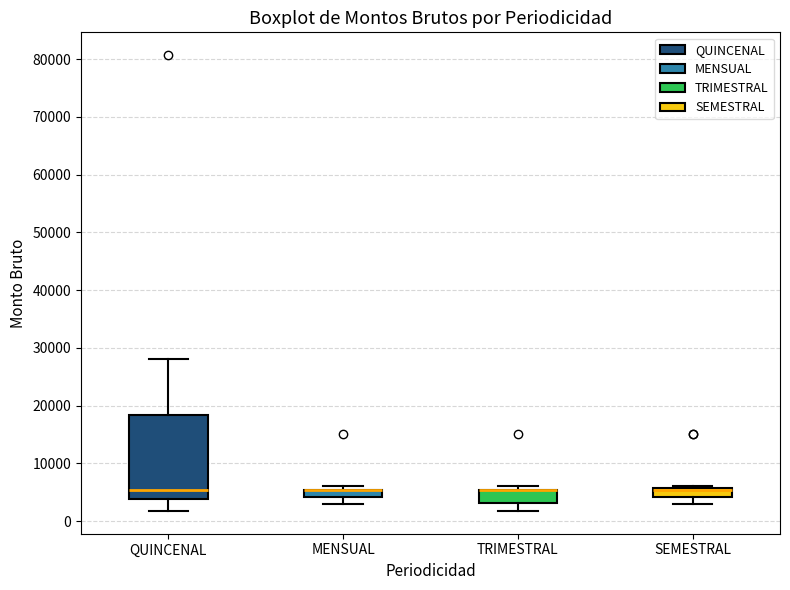

Comparing the boxes themselves (not the whiskers), which one is the tallest?

QUINCENAL